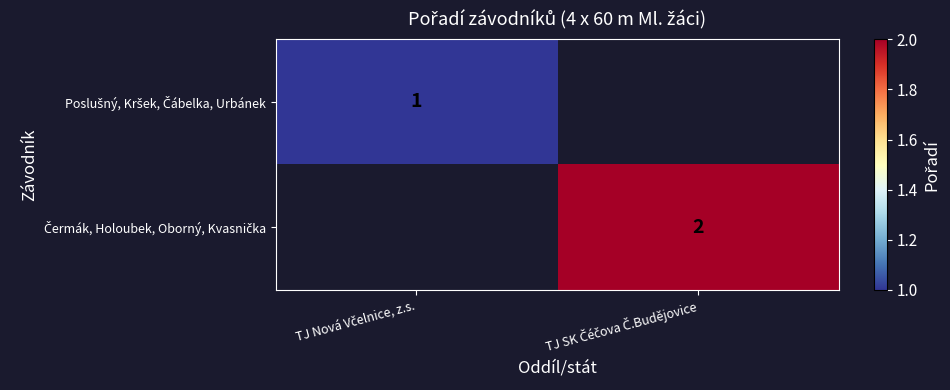

At TJ SK Čéčova Č.Budějovice, list the series in order from smallest to largest.

Poslušný, Kršek, Čábelka, Urbánek, Čermák, Holoubek, Oborný, Kvasnička